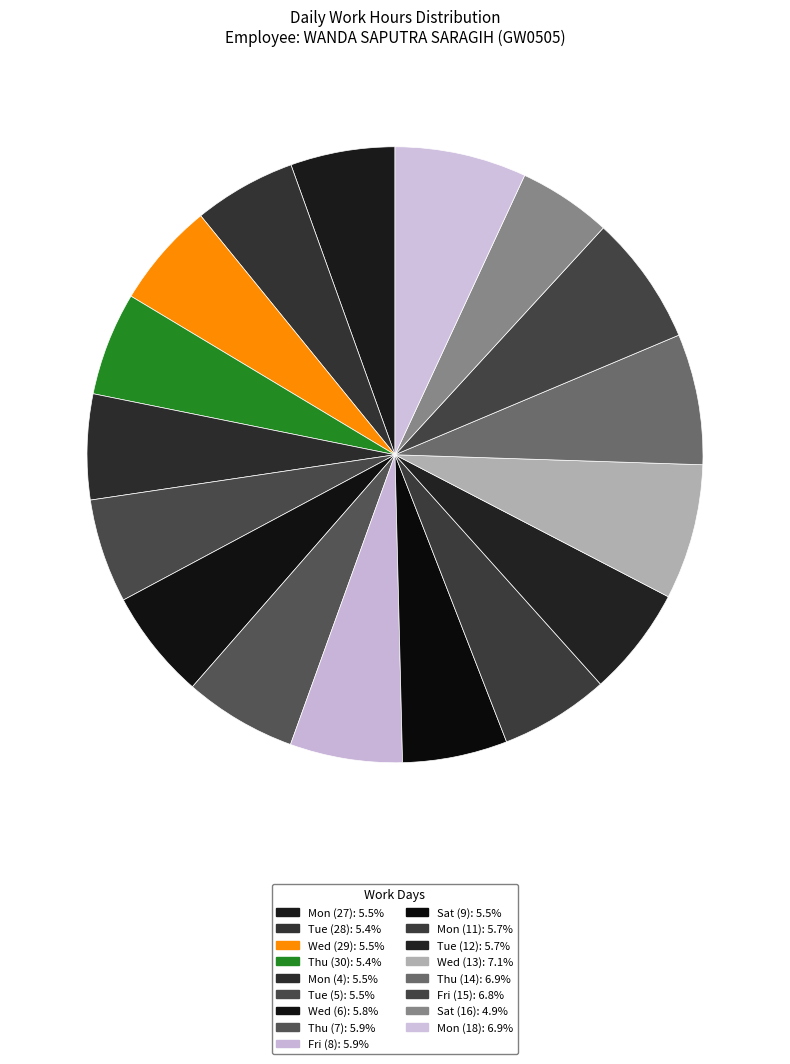

Do Fri (8) and Mon (4) together represent more than half of the pie?

No